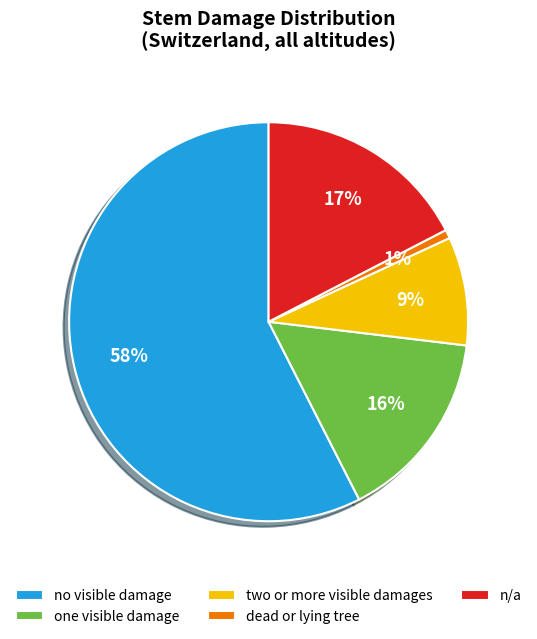

To the nearest percent, what is the average slice percentage?

20%